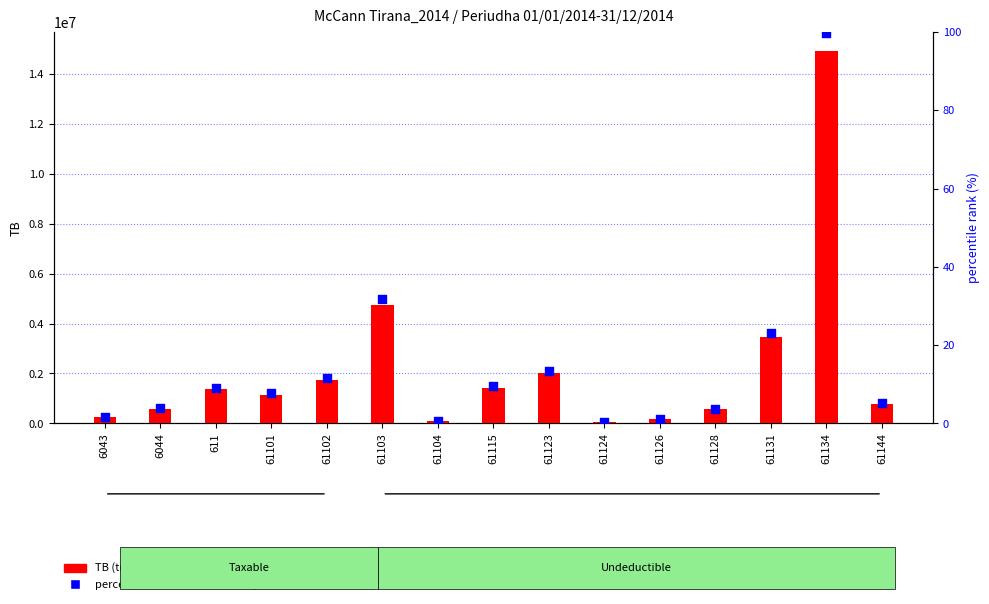

Is the value of TB (transformed count) at 61124 greater than the value of percentile rank within the sample at 61128?

Yes